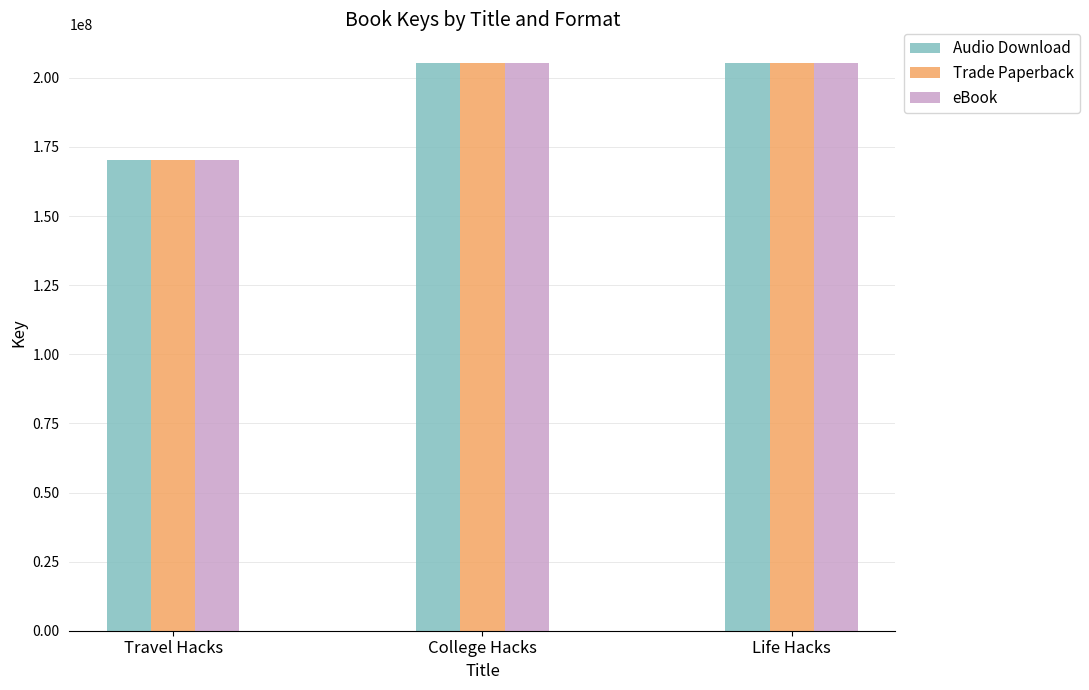

True or false: Trade Paperback has a value of 205471874 at Life Hacks.

True